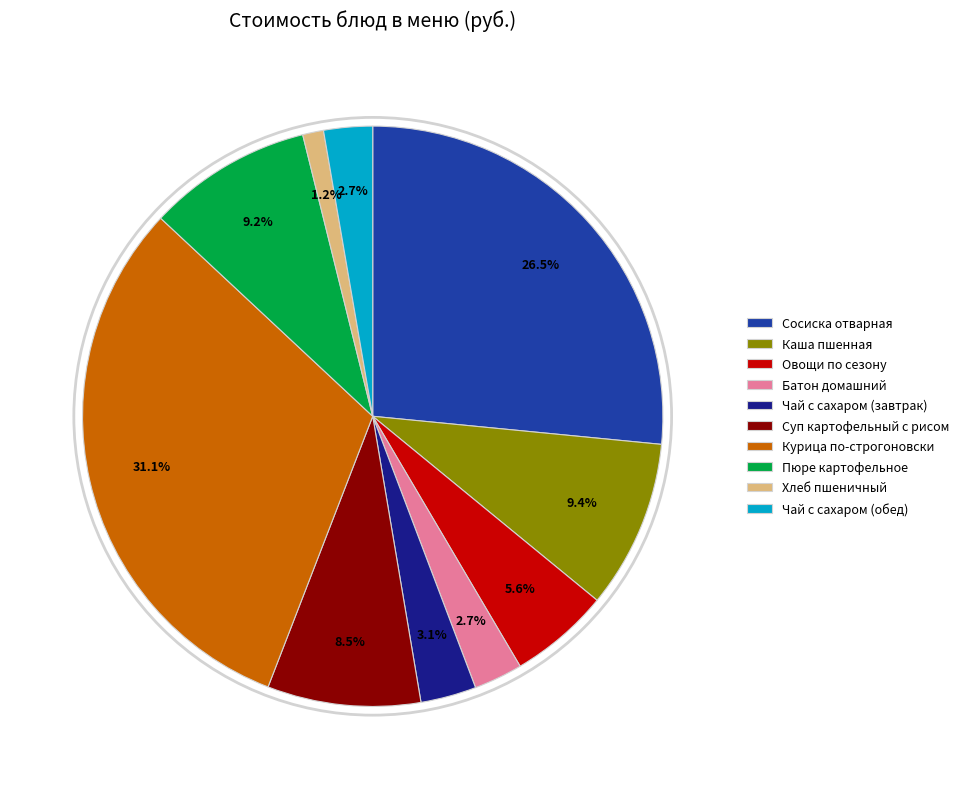

Which has a higher value, Каша пшенная or Батон домашний?

Каша пшенная